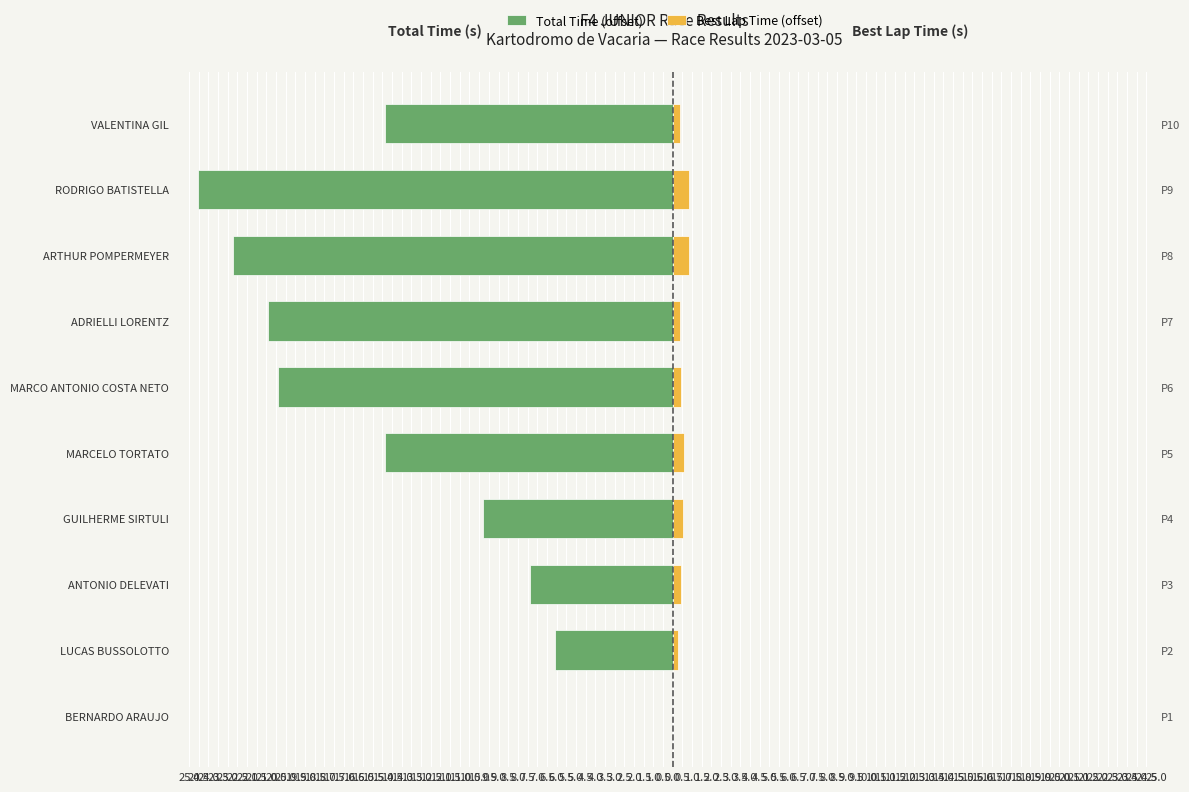

List the series in order of their overall mean, highest first.

Best Lap Time (offset), Total Time (offset)